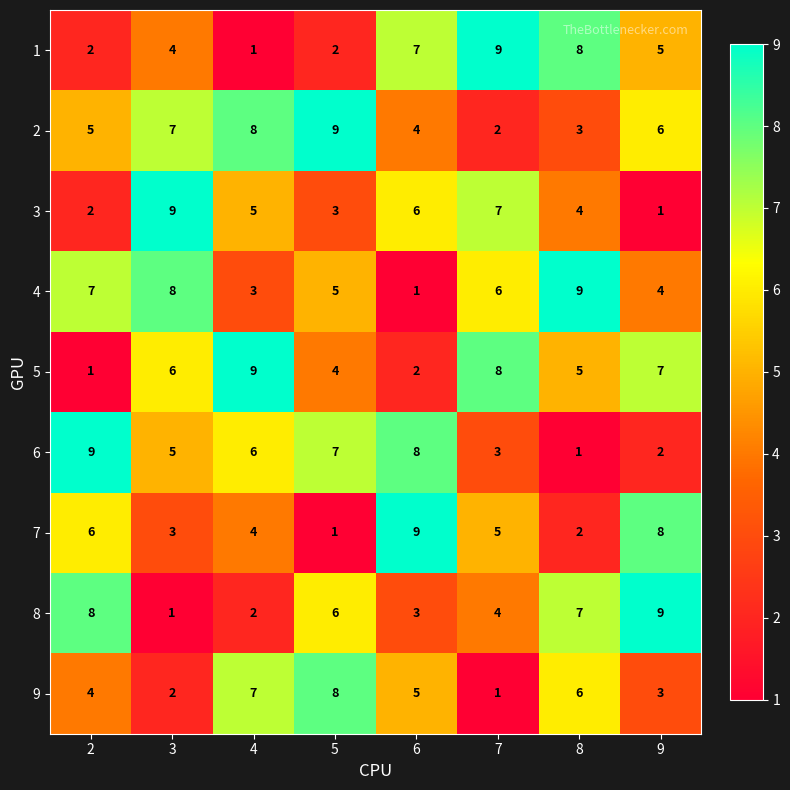

How many values in the 5 series are below 6?

4